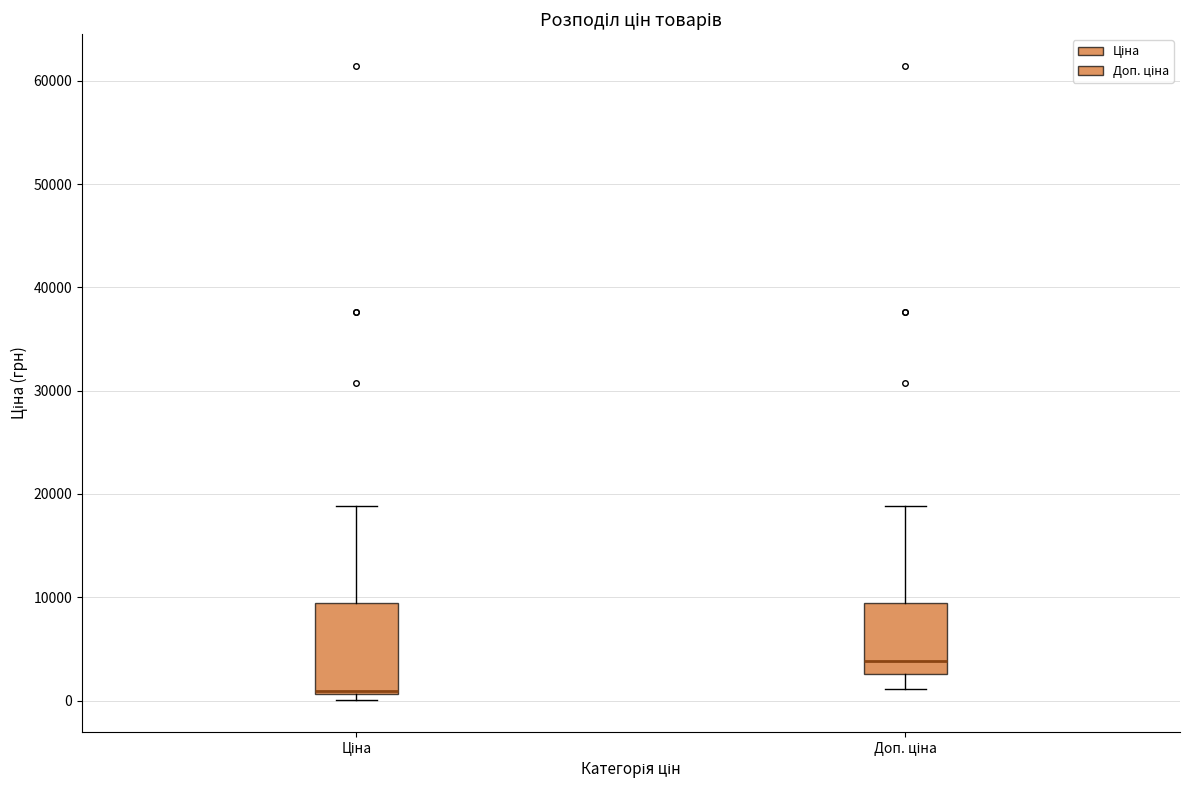

Which box has the lowest median line?

Ціна